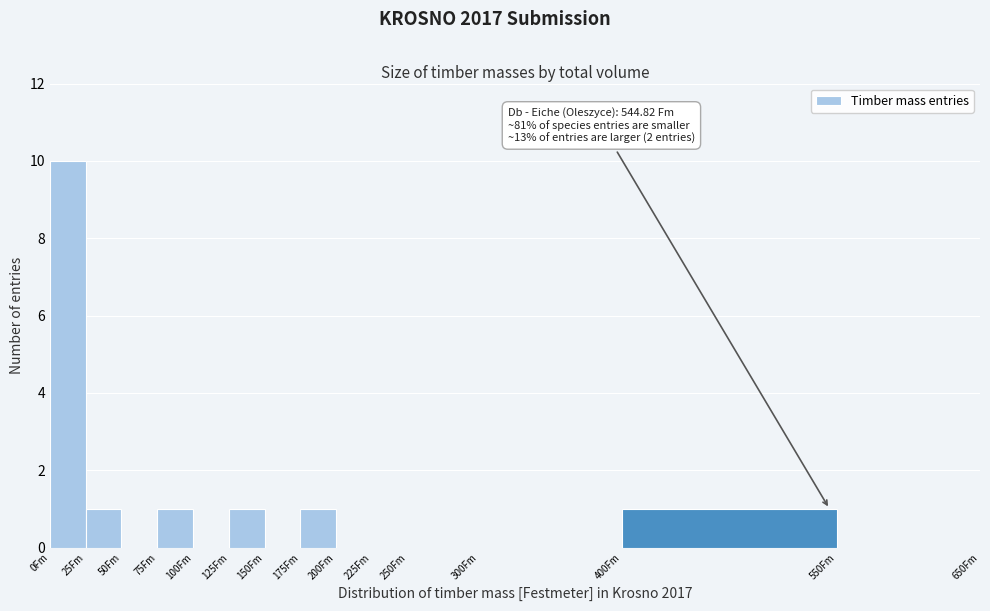

Which range on the x-axis has the tallest bar?

0 to 25